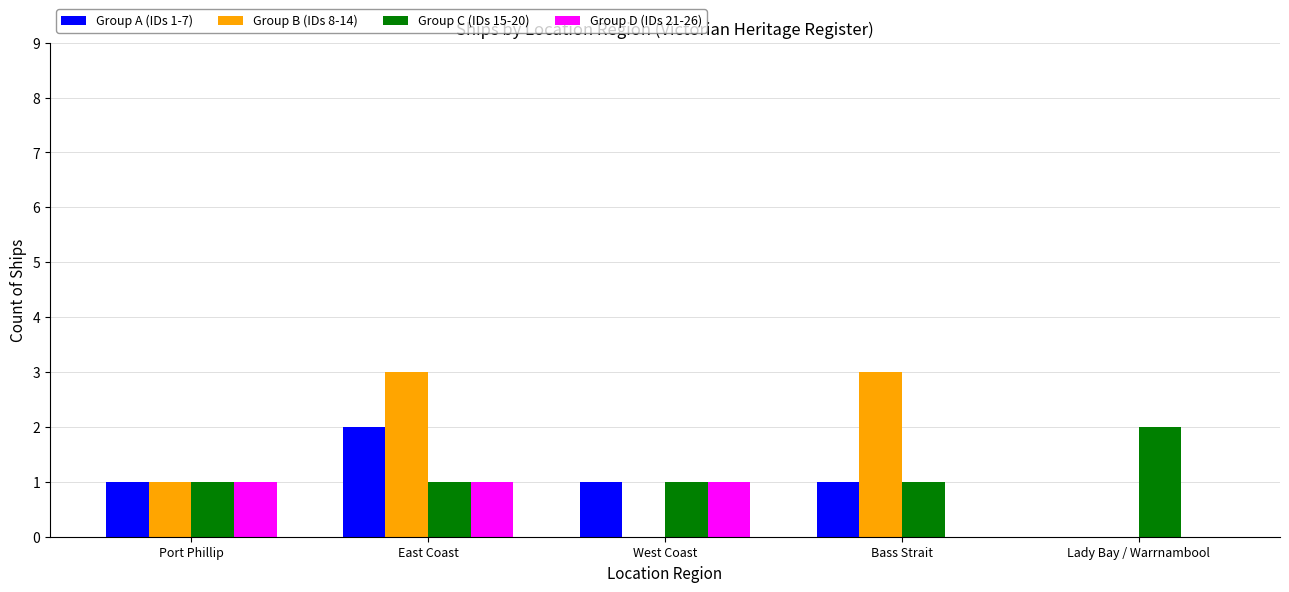

Reading right to left, extract all data points from this chart.

Group A (IDs 1-7): 0	1	1	2	1
Group B (IDs 8-14): 0	3	0	3	1
Group C (IDs 15-20): 2	1	1	1	1
Group D (IDs 21-26): 0	0	1	1	1